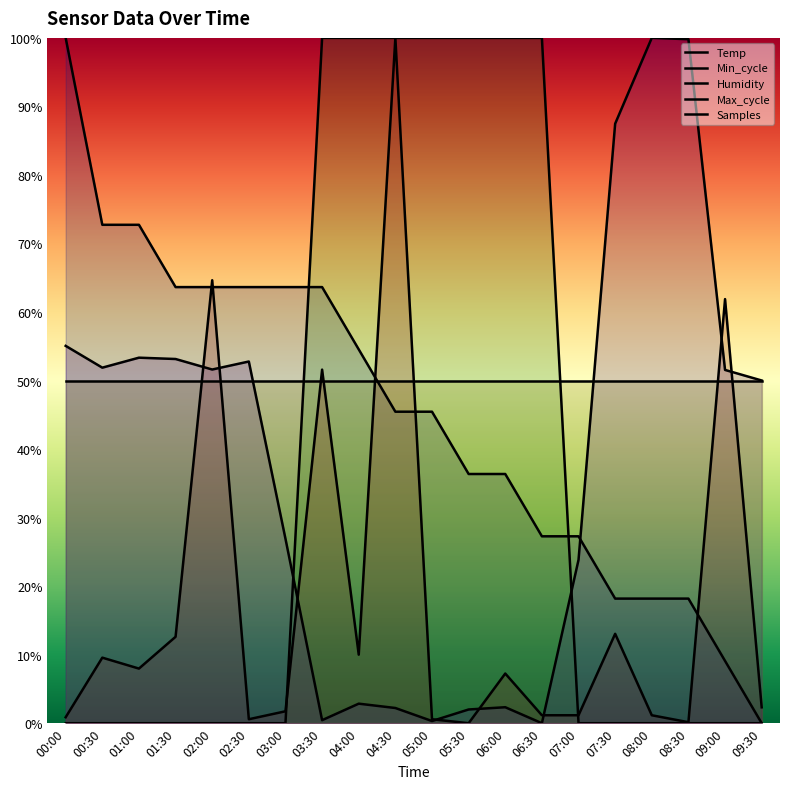

What is the greatest value displayed?

1.0